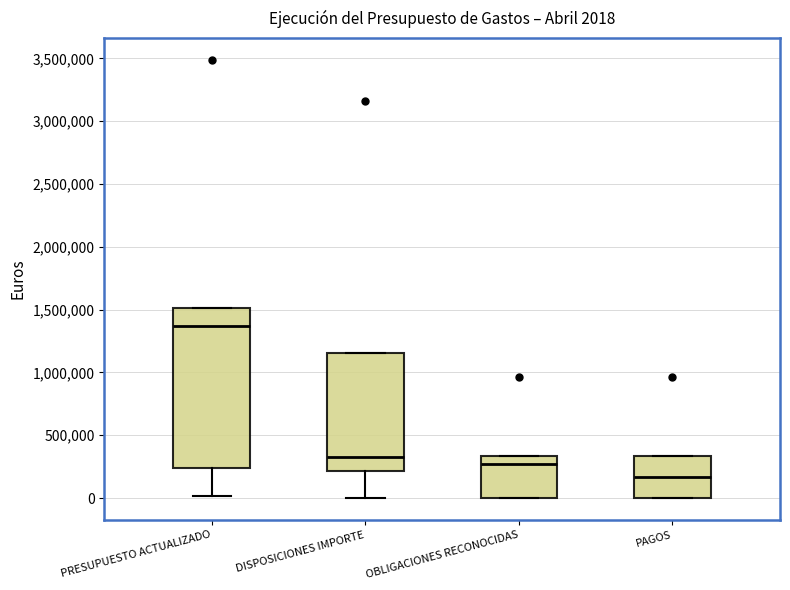

Which box's median line is the lowest?

PAGOS